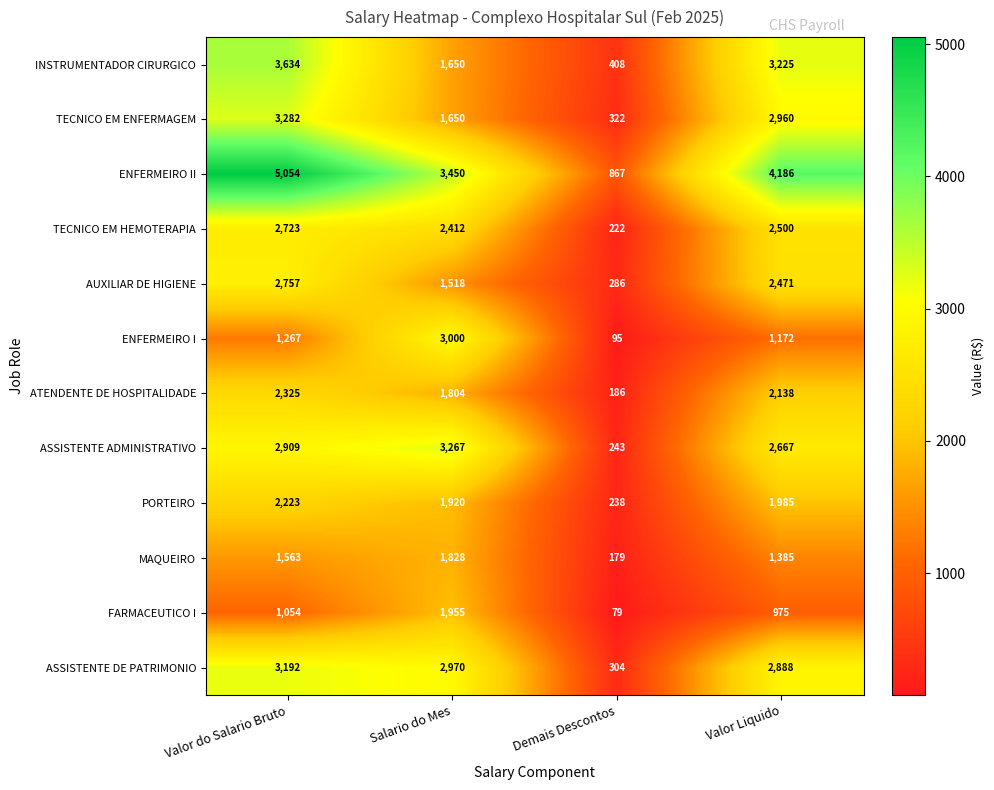

At which category is the sum across all series the highest?

Valor do Salario Bruto